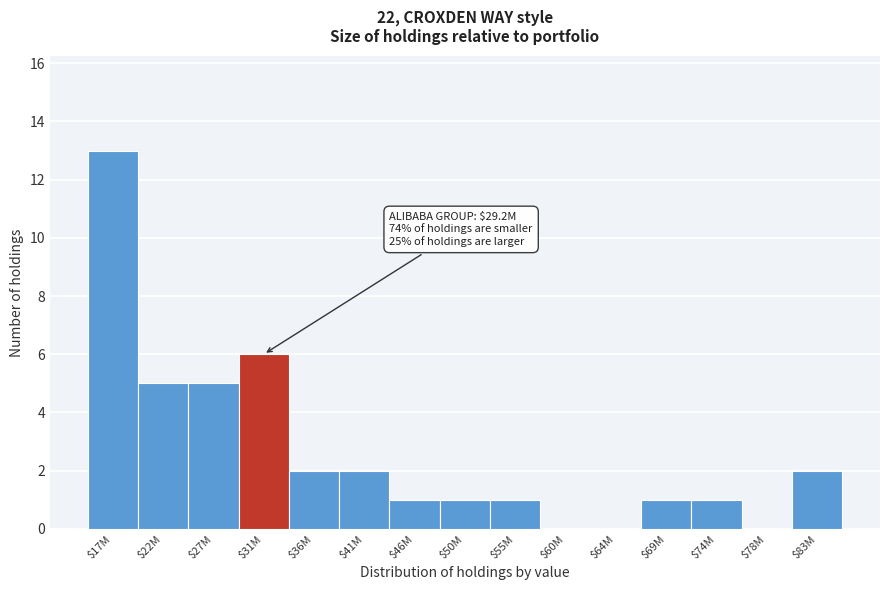

The chart shows a value of 9 at $64M. True or false?

False